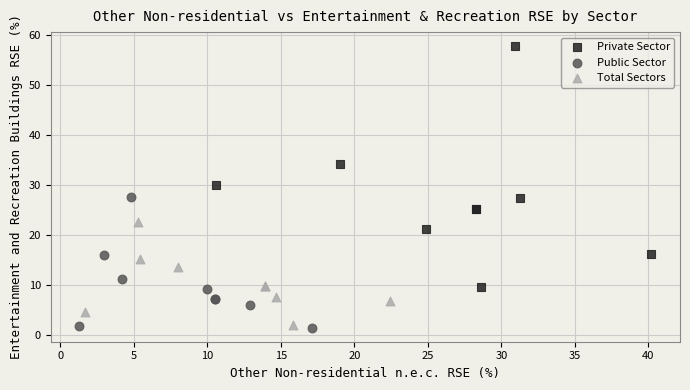

Which series contains the lowest Y value?

Public Sector